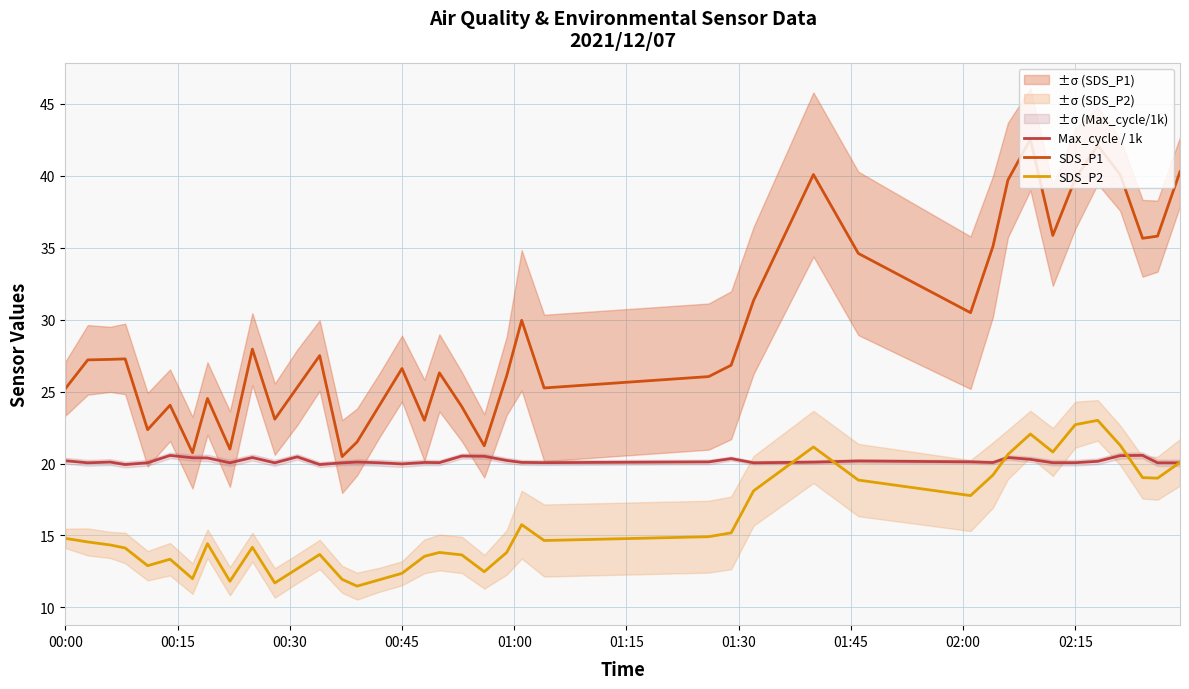

List the series in order of their overall mean, lowest first.

SDS_P2, Max_cycle / 1k, SDS_P1